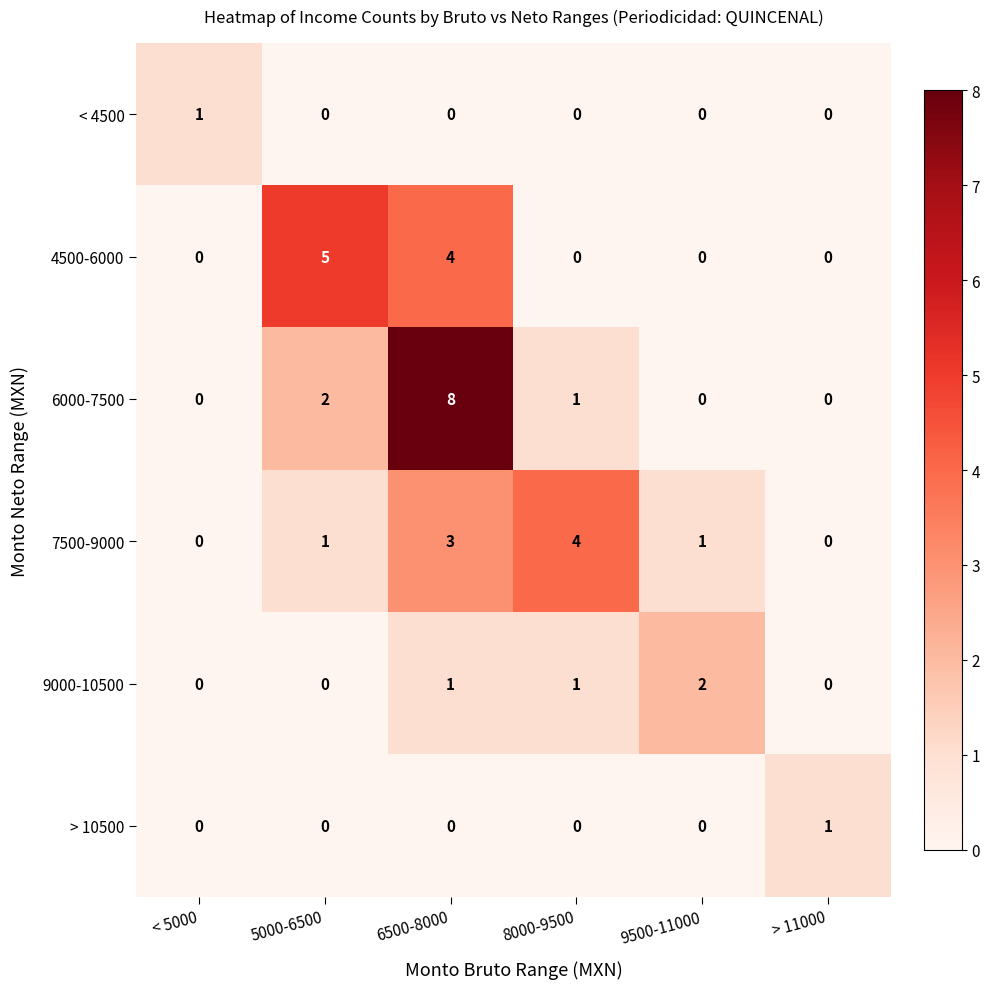

Count the 4500-6000 values in the range 0 to 4.

5